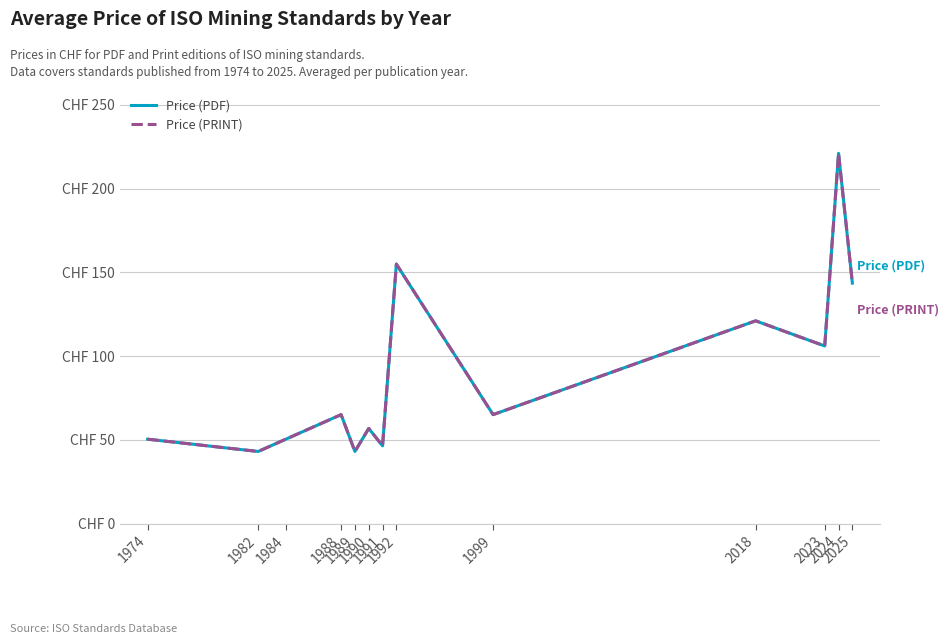

At which category does Price (PRINT) reach its first local valley?

1982